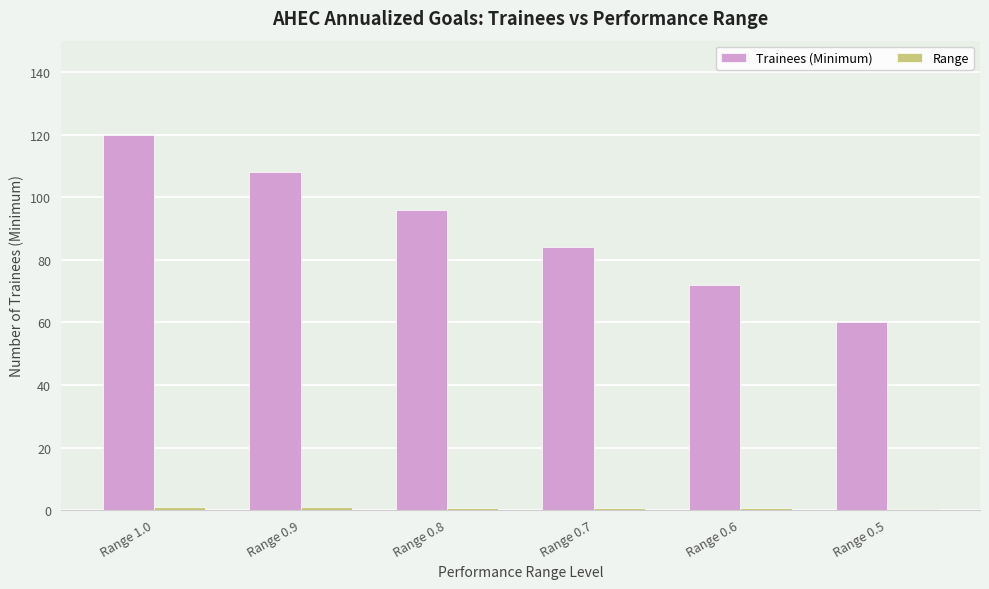

Which series has the largest total across all categories?

Trainees (Minimum)